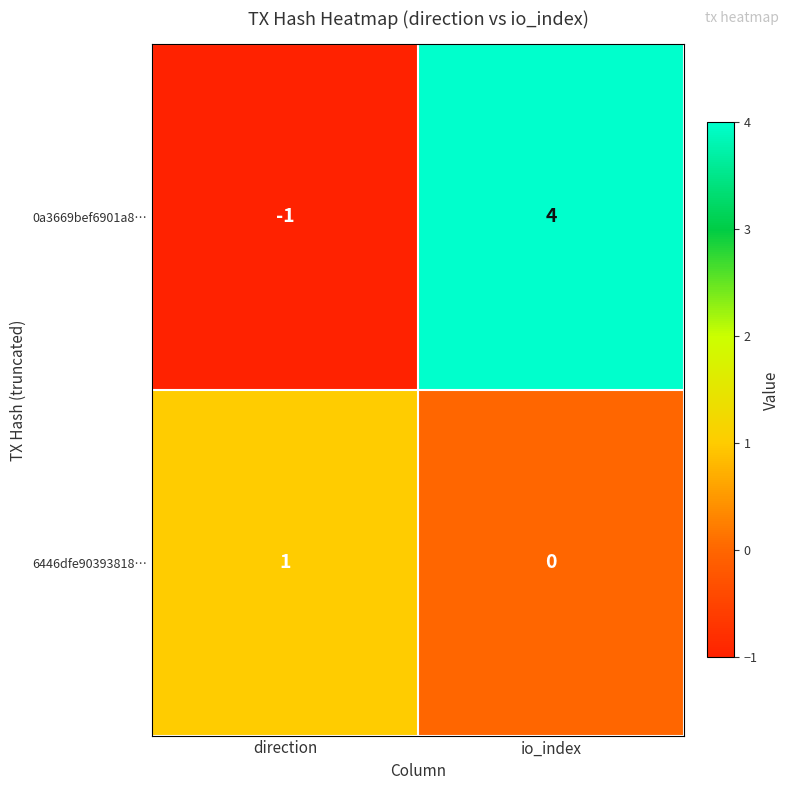

What is the difference between the maximum and minimum values in the 0a3669bef6901a8… series?

5